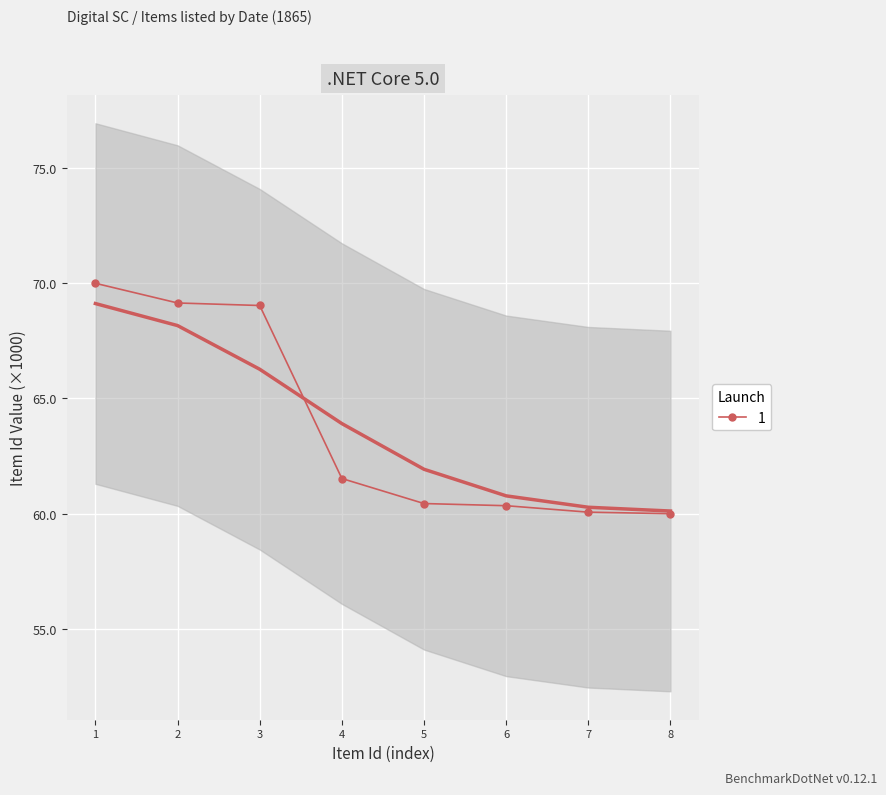

What is the sum of all values?

510.6